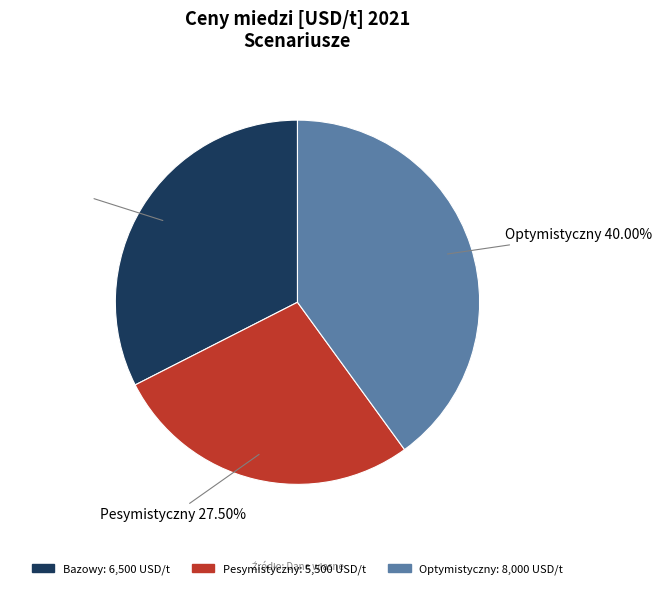

Combined, do Optymistyczny and Pesymistyczny account for over 50%?

Yes